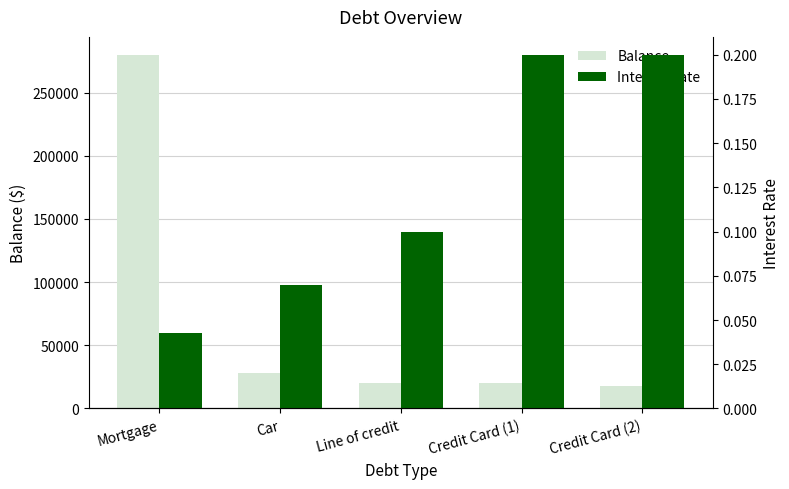

At how many categories does at least one series exceed 270871?

1